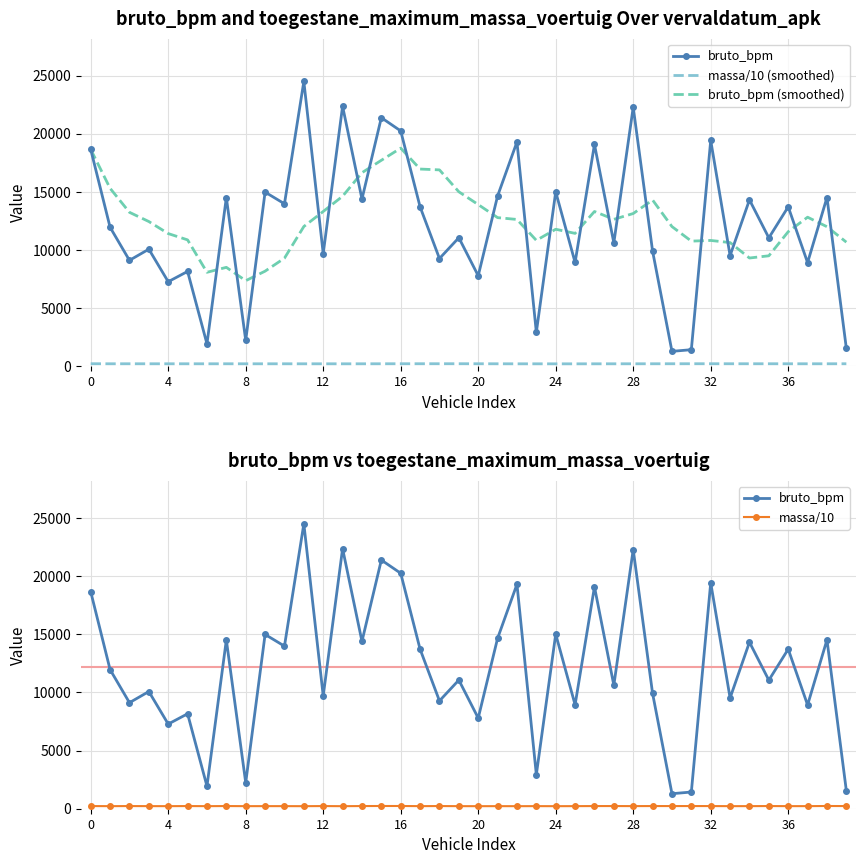

True or false: bruto_bpm and massa/10 (smoothed) cross at least once.

False